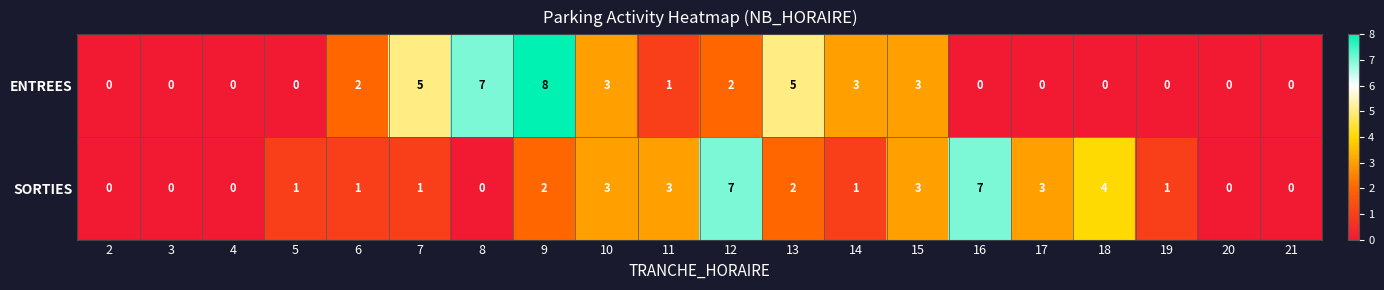

What is the total value across all series at 11?

4